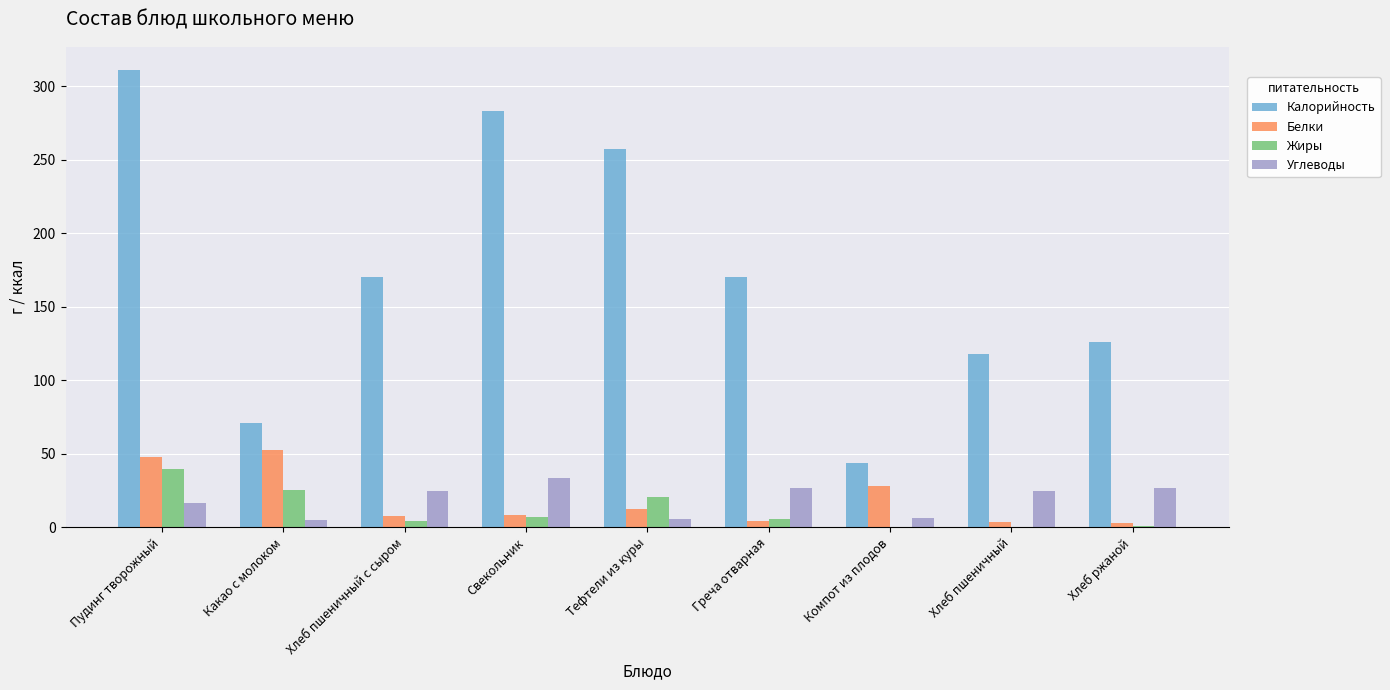

What is the sum of the Калорийность values at Хлеб ржаной and Греча отварная?

296.4